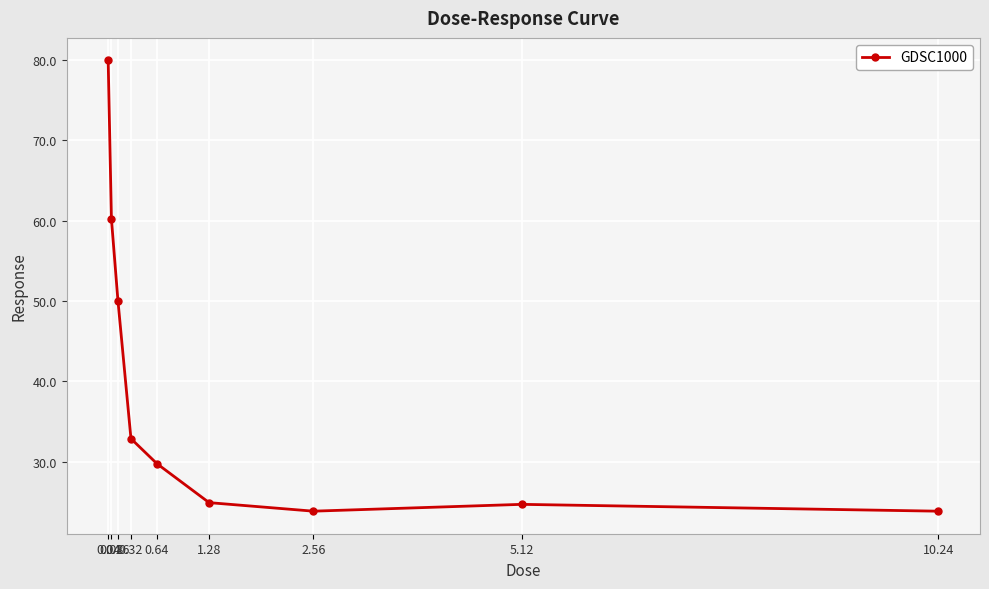

Count the number of values greater than 29.

5